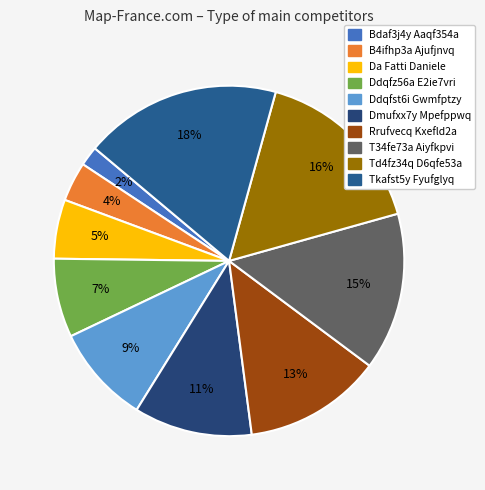

What is the largest slice in the pie chart?

Tkafst5y Fyufglyq